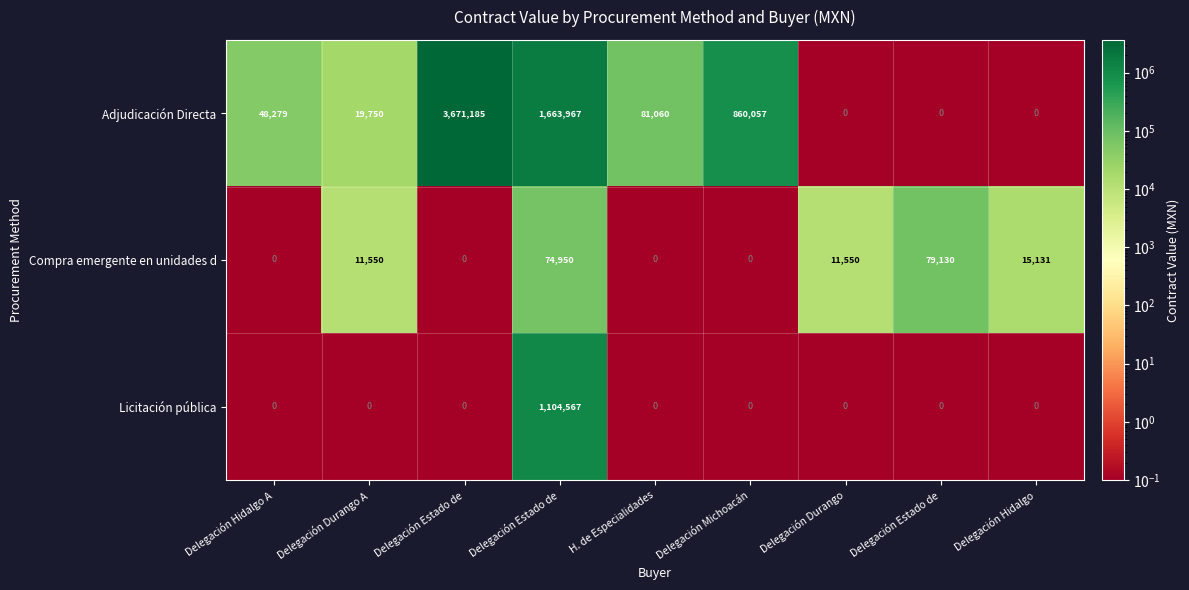

How many data points in Adjudicación Directa are less than 48279?

4